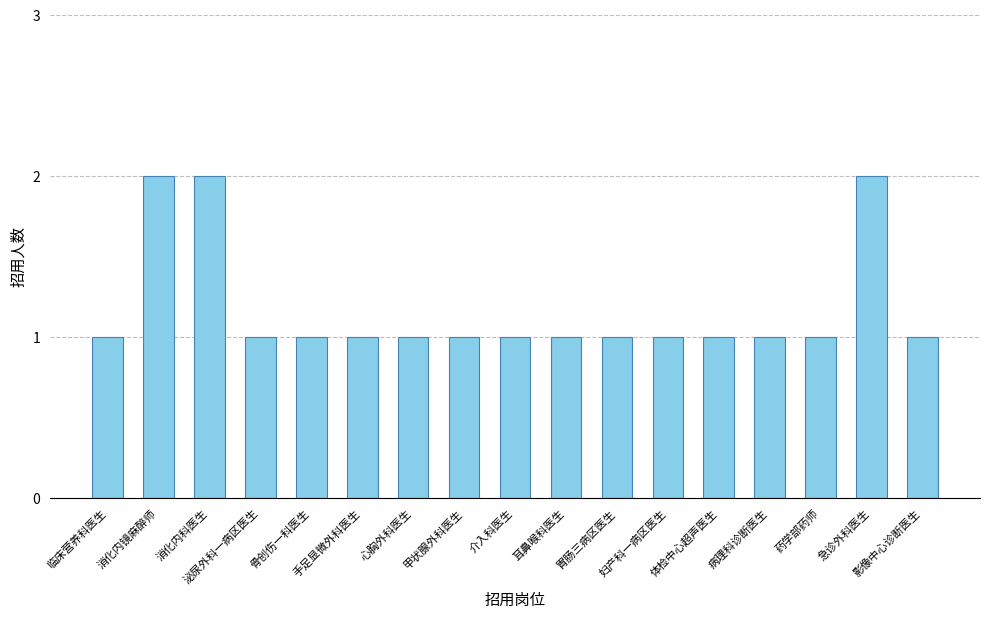

Reading left to right, what are all the values shown in this chart?

1	2	2	1	1	1	1	1	1	1	1	1	1	1	1	2	1